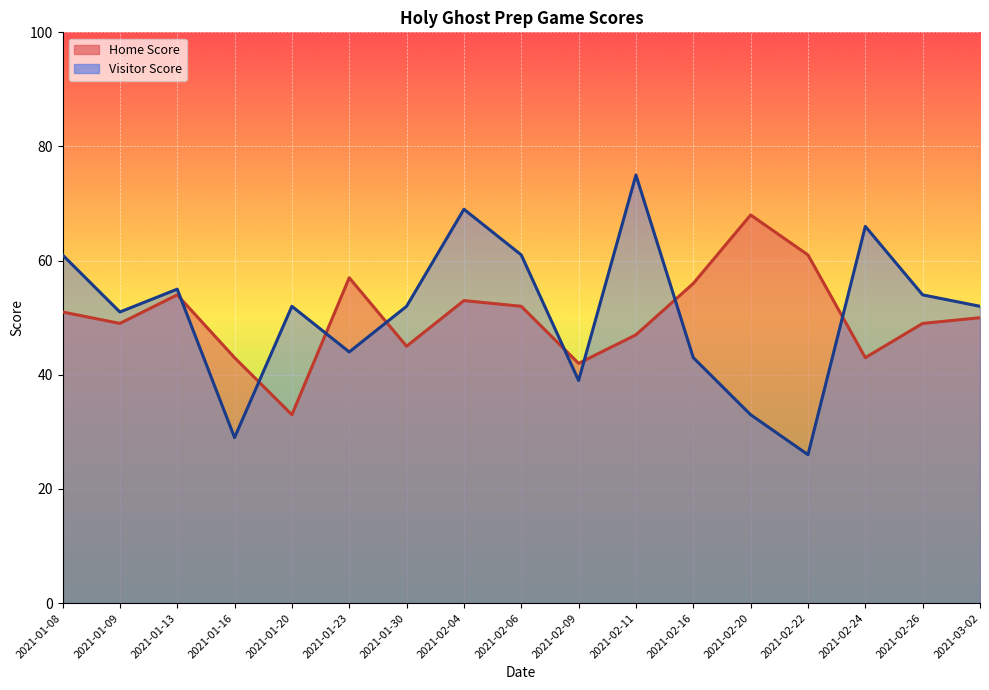

Between 2021-02-06 and 2021-02-22, which is larger?

2021-02-22